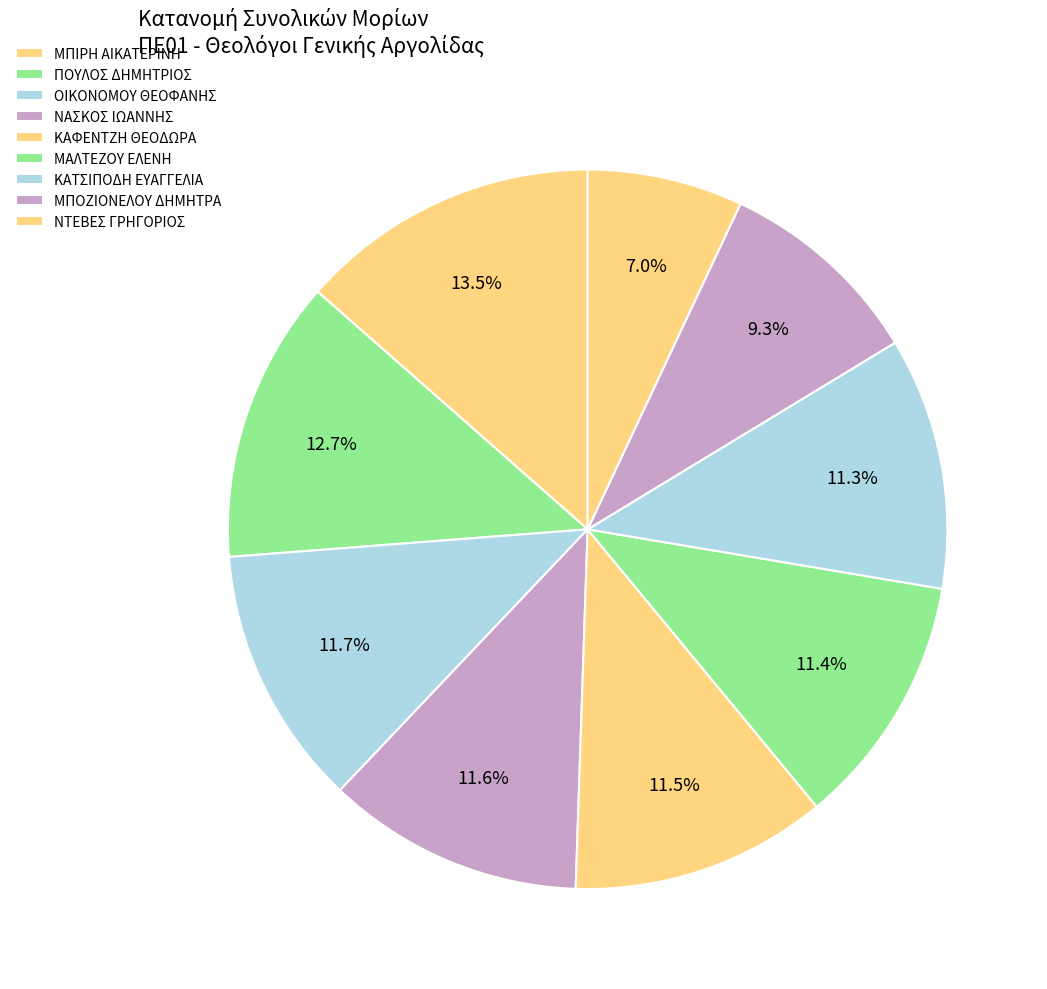

How many segments does this pie chart have?

9